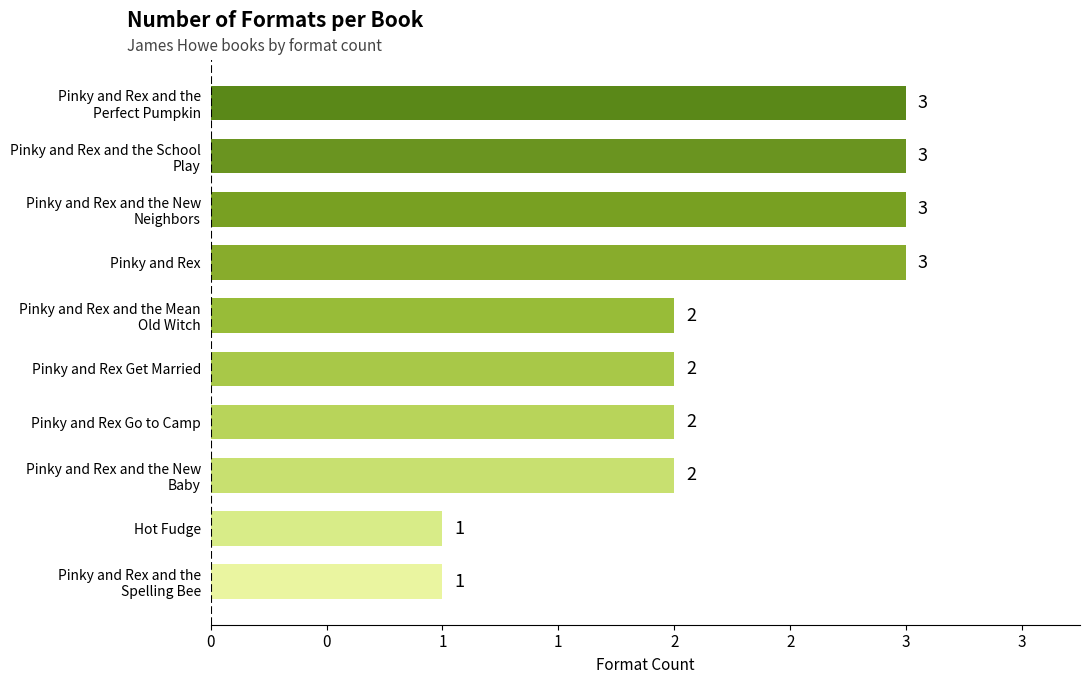

Are the bars horizontal?

Yes